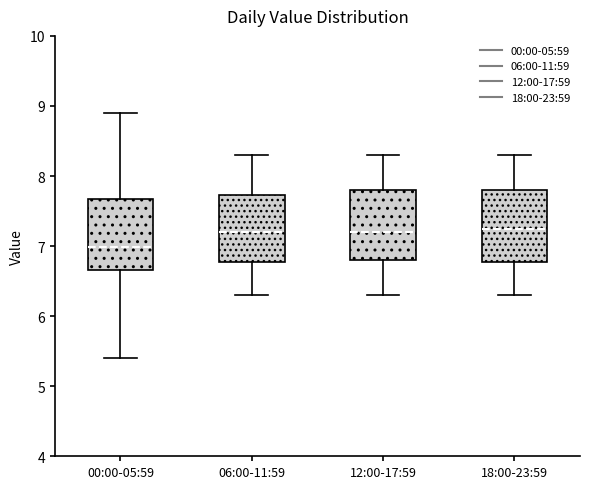

Where does the lower whisker of the box for 00:00-05:59 end on the y-axis? The values are not printed on the chart, so give them approximately, as read against the axis.

5.4